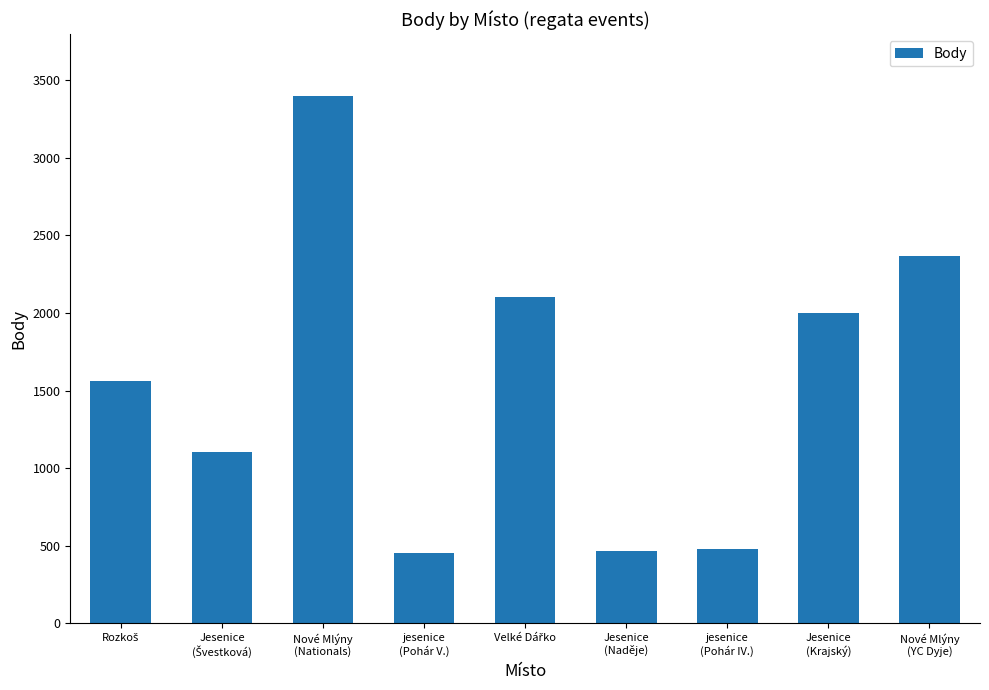

What is the average value?

1548